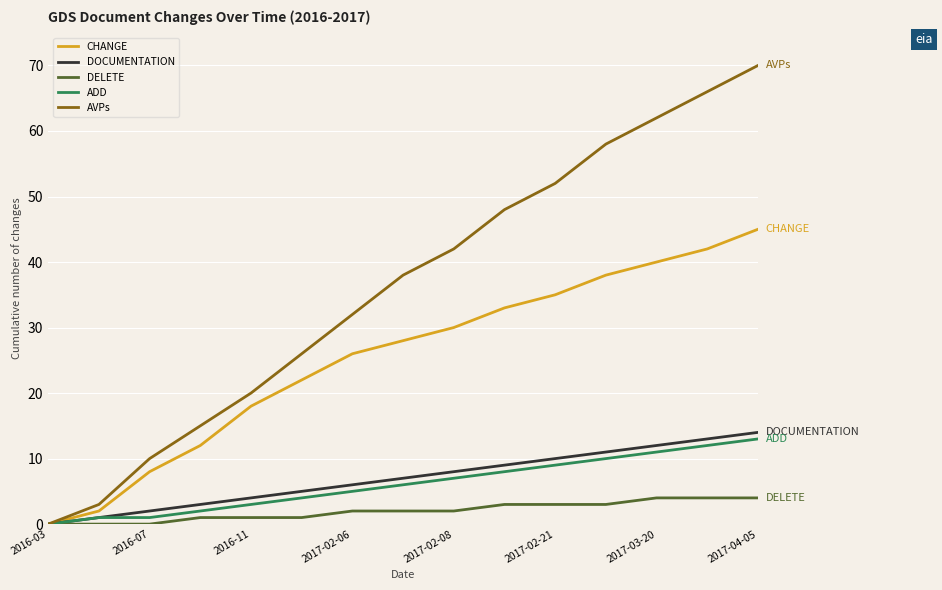

Which series has the largest total across all categories?

AVPs